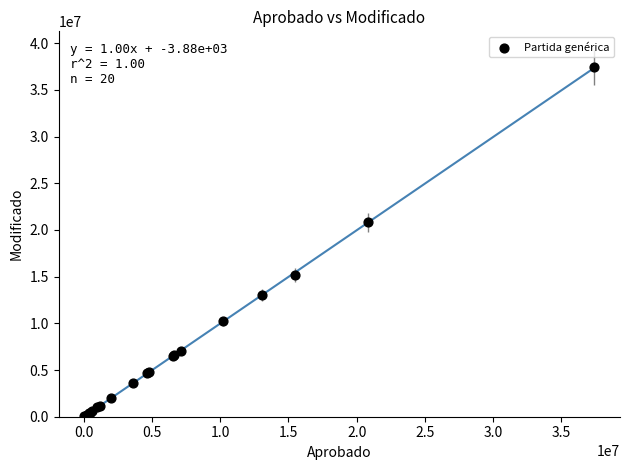

What Y value in the scatter plot is closest to 18727200?

20824474.0